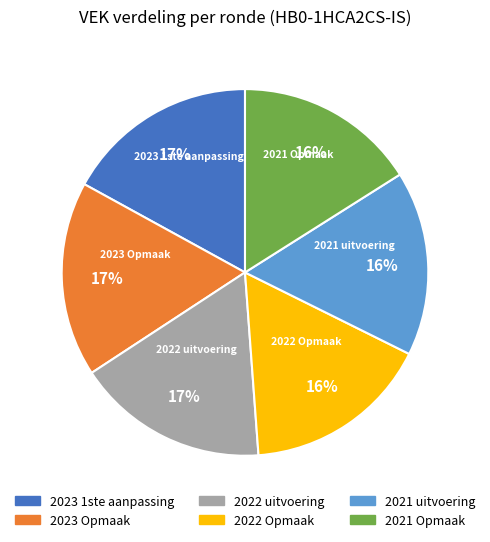

Between 2021 uitvoering and 2022 uitvoering, which is larger?

2022 uitvoering